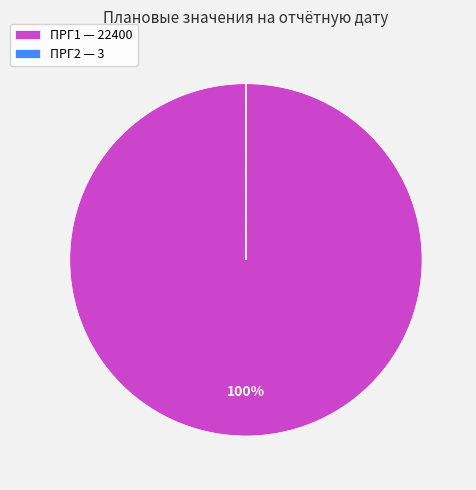

The ПРГ1 slice represents 100% of the pie. True or false?

True